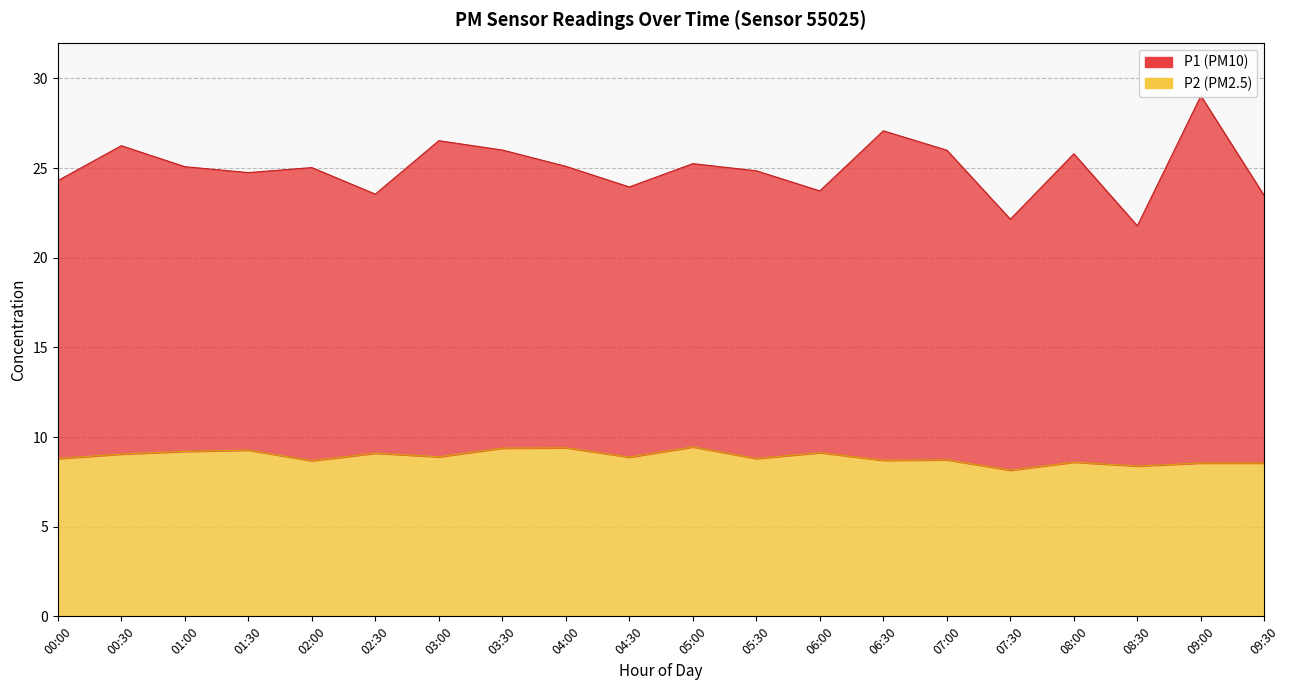

Which series has the largest range (max minus min)?

P1